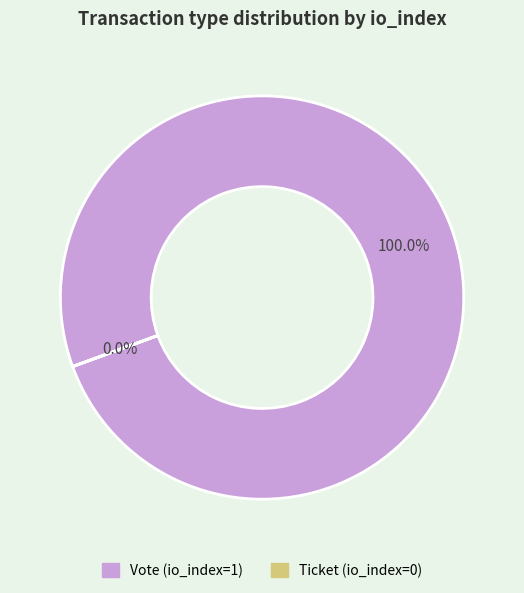

What is the largest slice in the pie chart?

Vote